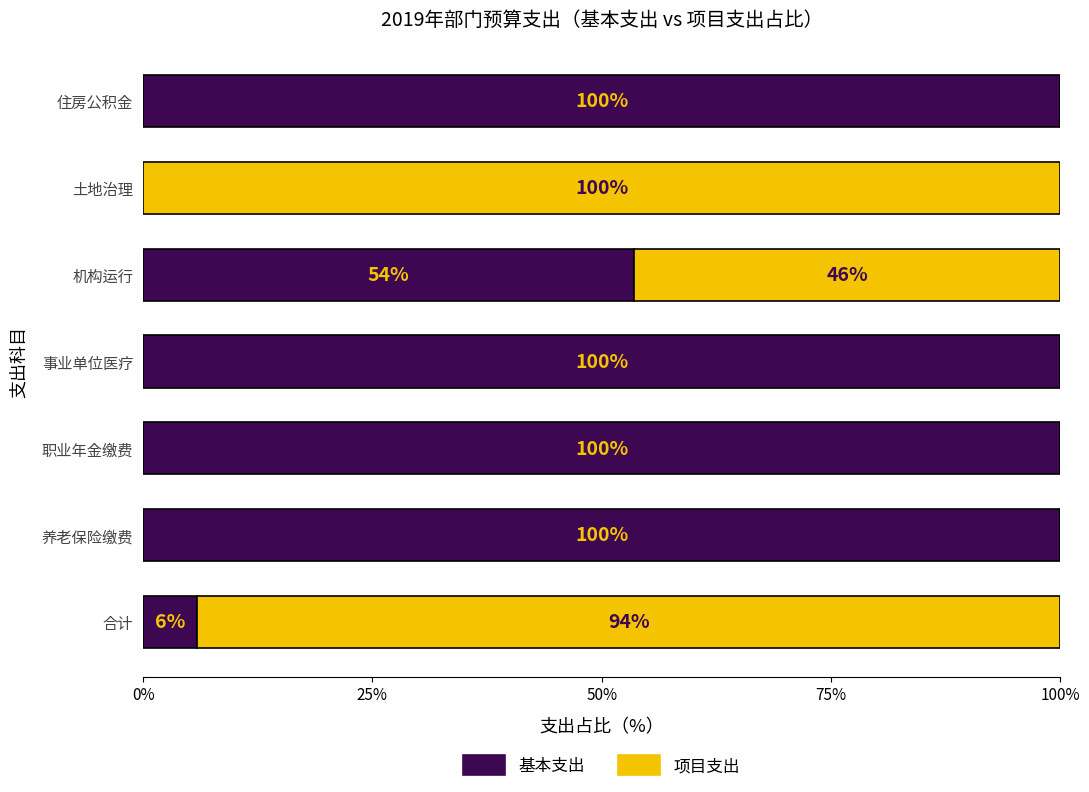

Count the number of data series in this chart.

2